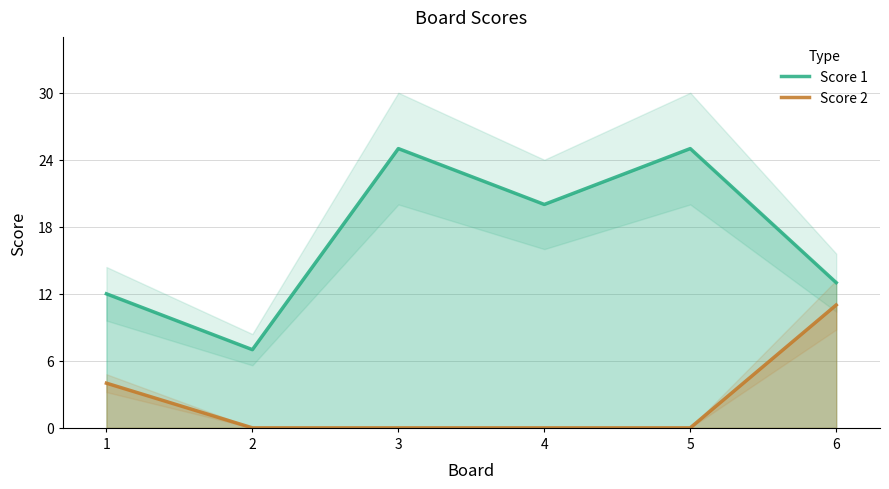

At how many categories does at least one series exceed 21?

2